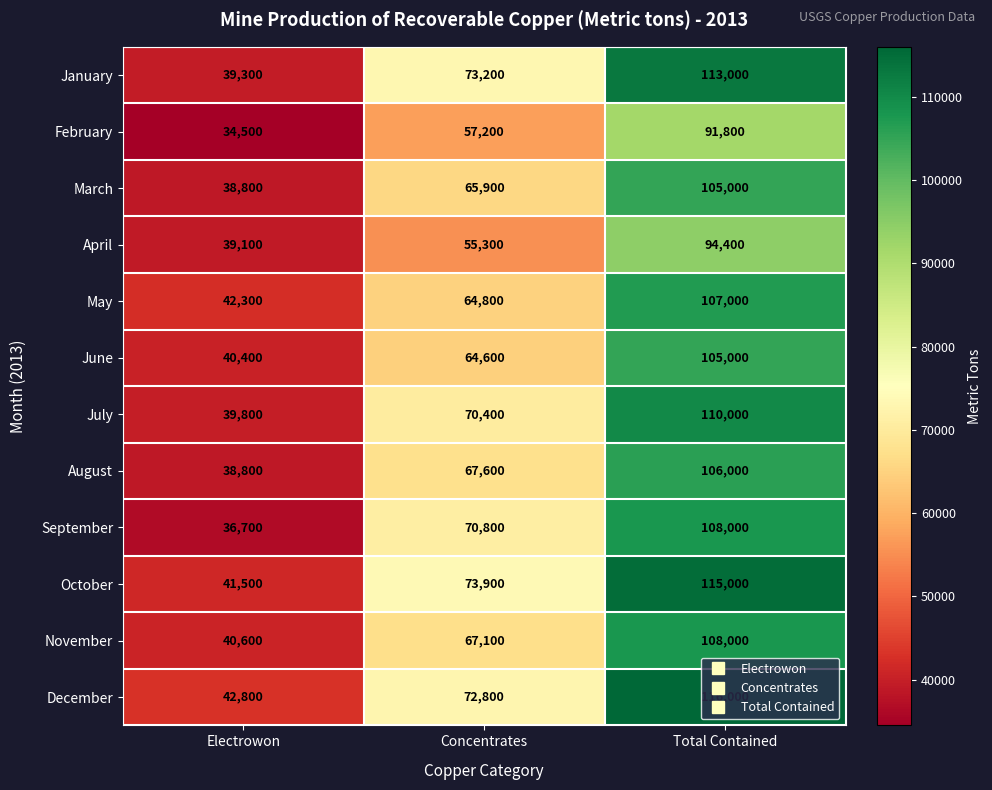

What is the difference between the highest and lowest values at Total Contained?

24200